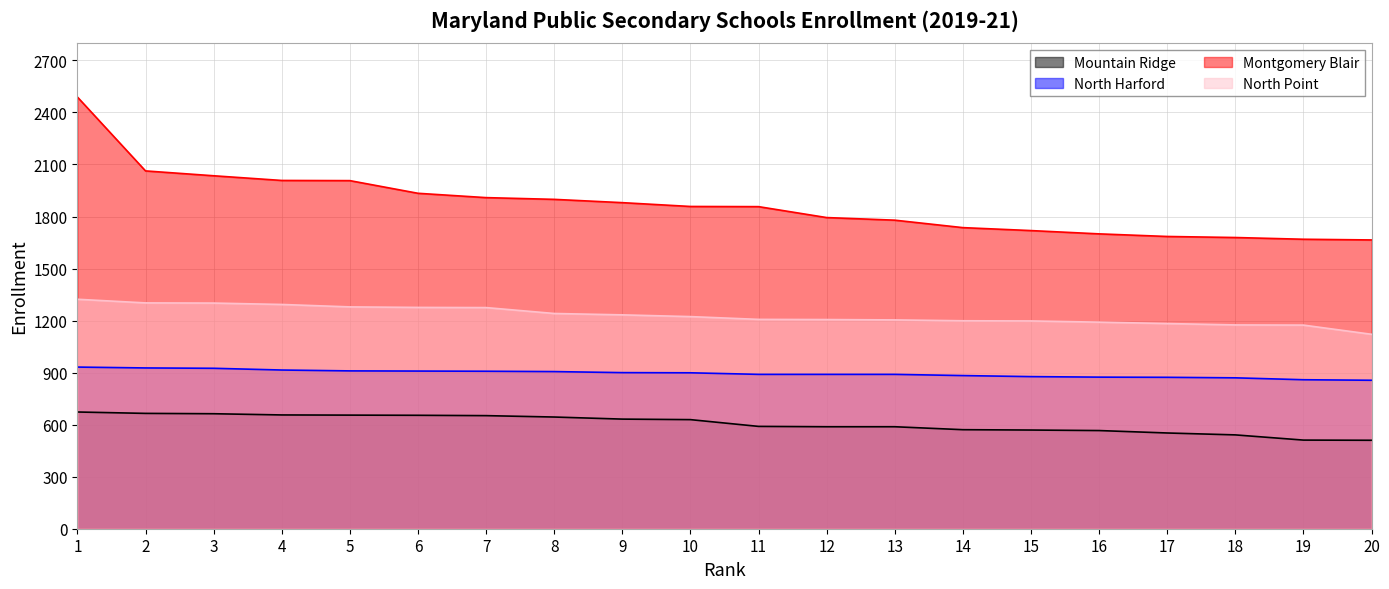

Which series changed the most between 7 and 9?

North Point